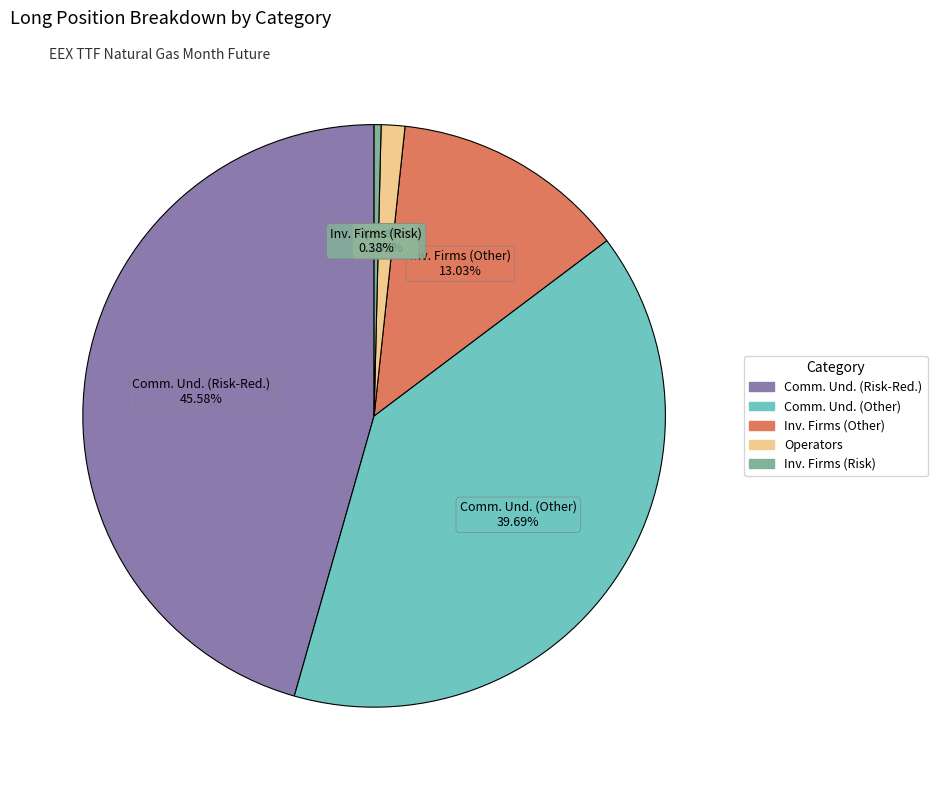

Is there a majority slice in this chart?

No